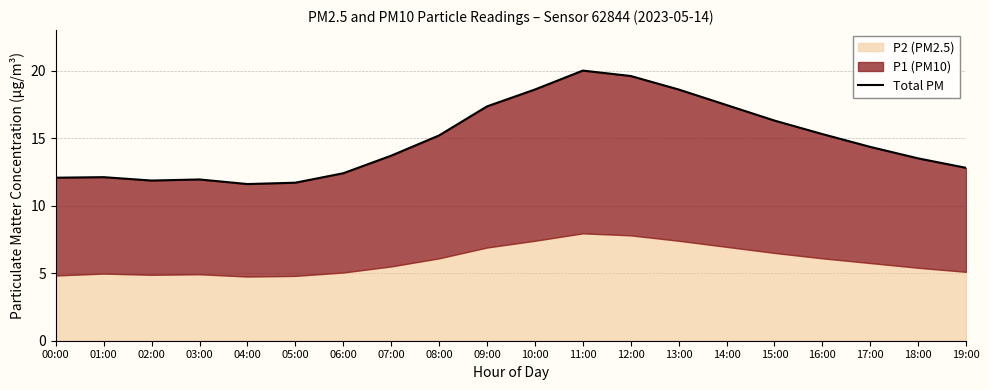

Rank the categories by value from lowest to highest.

04:00, 05:00, 02:00, 03:00, 00:00, 01:00, 06:00, 19:00, 18:00, 07:00, 17:00, 08:00, 16:00, 15:00, 09:00, 14:00, 10:00, 13:00, 12:00, 11:00